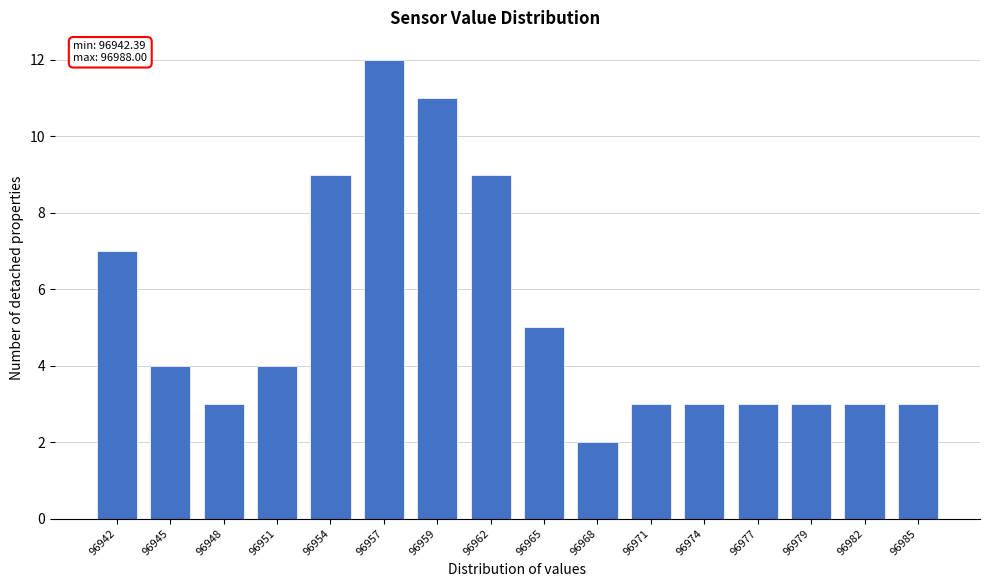

Reading left to right, transcribe all the data shown in this chart.

7	4	3	4	9	12	11	9	5	2	3	3	3	3	3	3